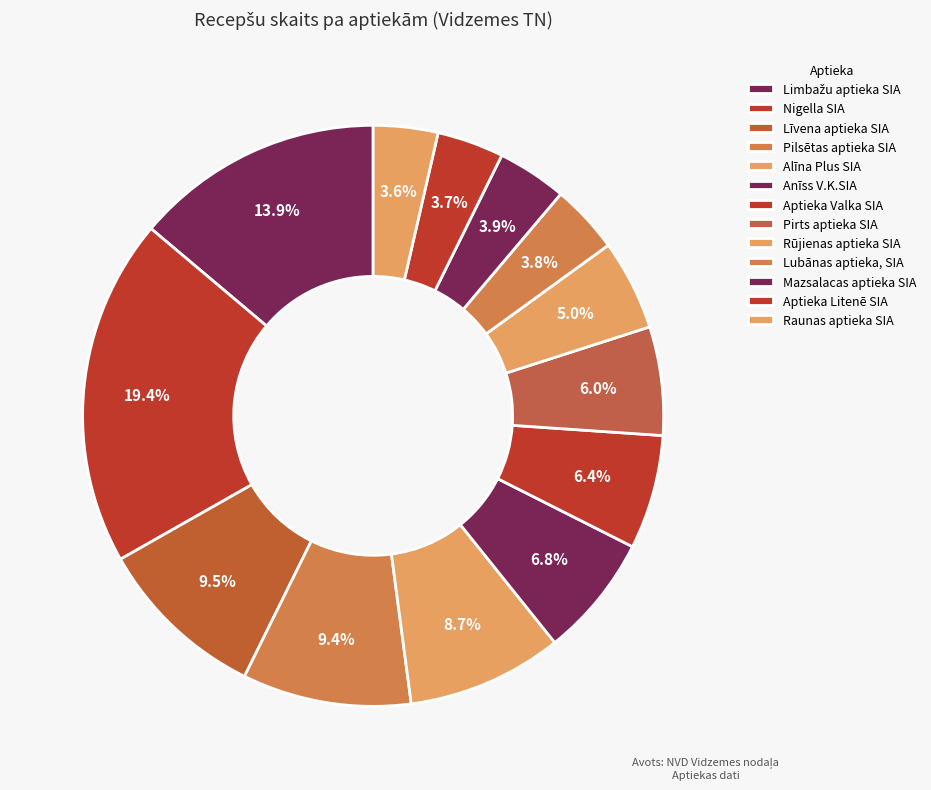

To the nearest percent, what is the average slice percentage?

8%